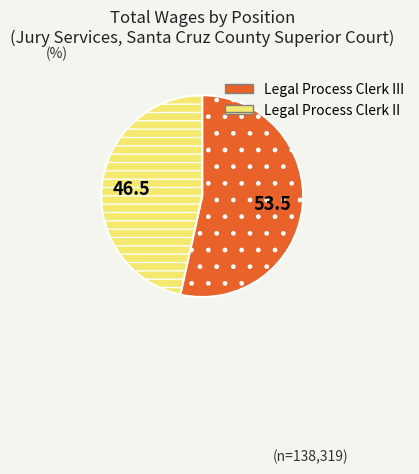

Is it true that Legal Process Clerk II is 37% of the pie?

False